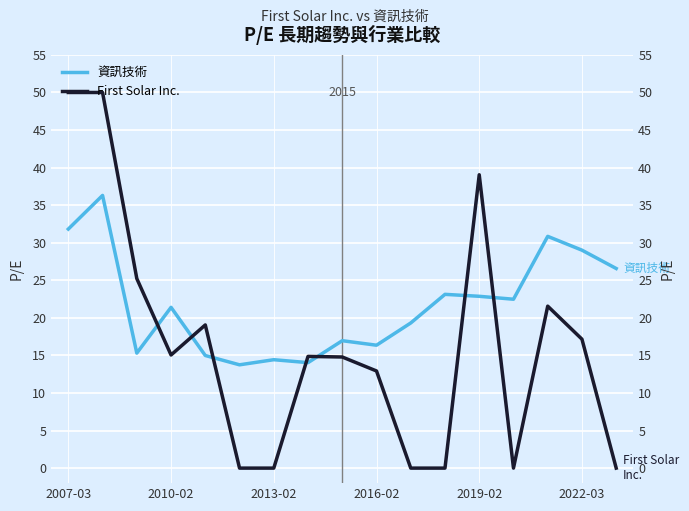

What is the difference between the second highest and second lowest values in the 資訊技術 series?

17.8